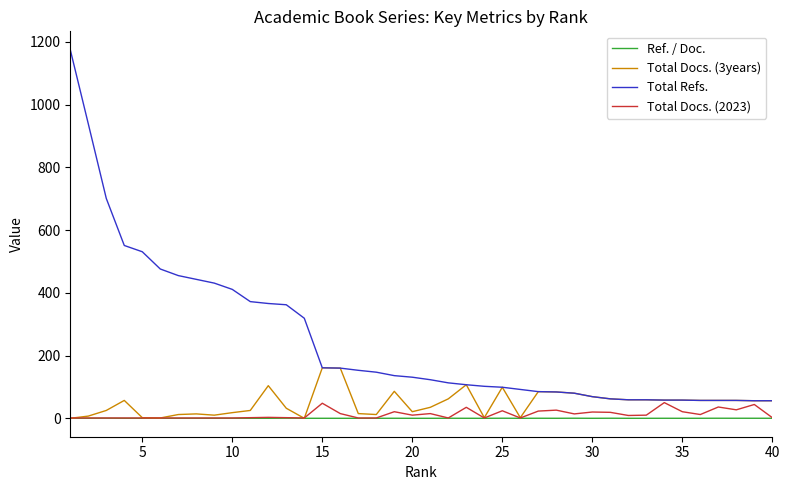

What is the highest value of the Total Refs. series?

1175.0